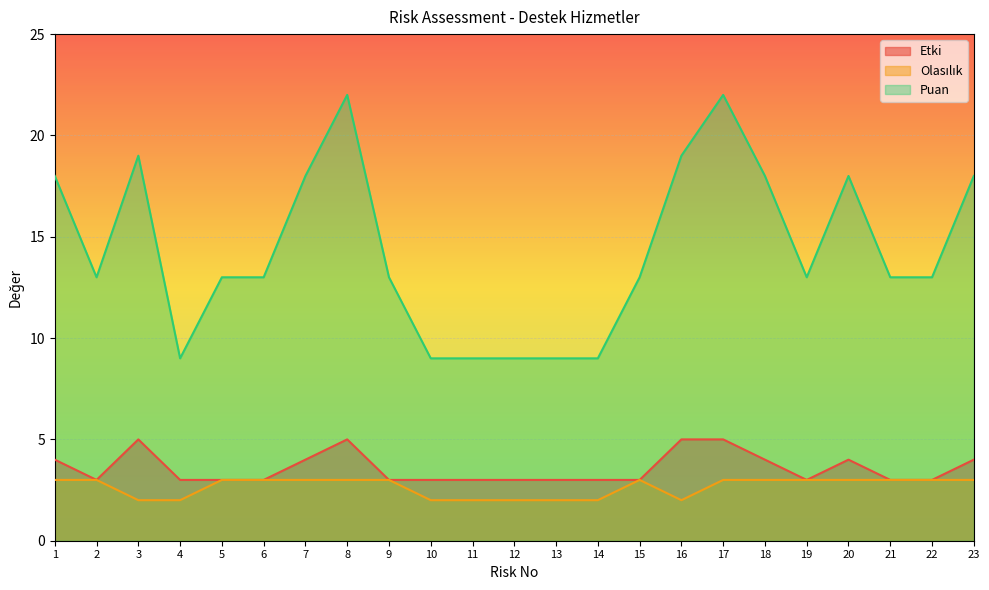

True or false: Etki and Olasılık cross at least once.

False